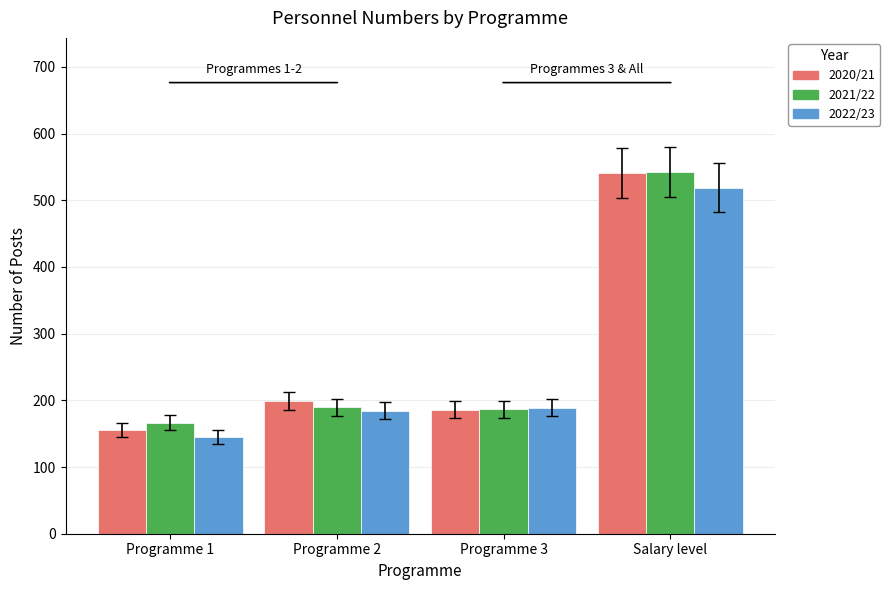

Between Programme 1 and Programme 2, which series saw the biggest shift?

2020/21